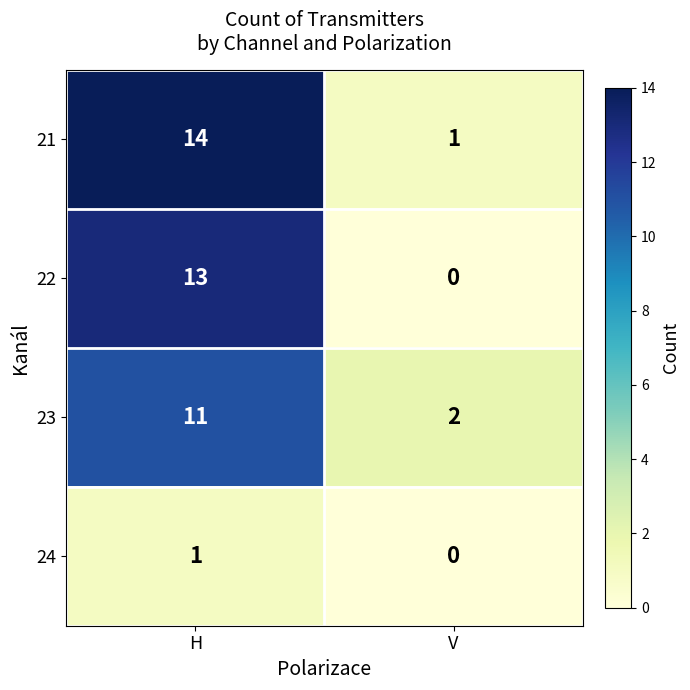

Count the number of categories in the chart.

2